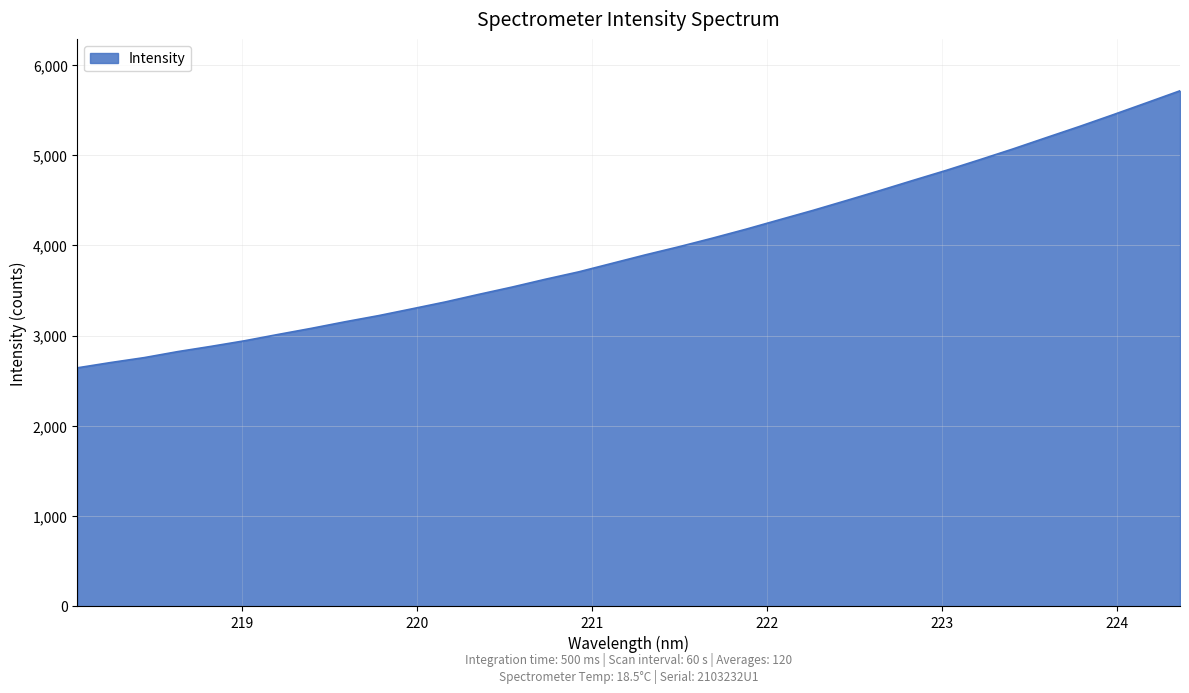

What is the difference between the maximum and minimum values?

3070.1